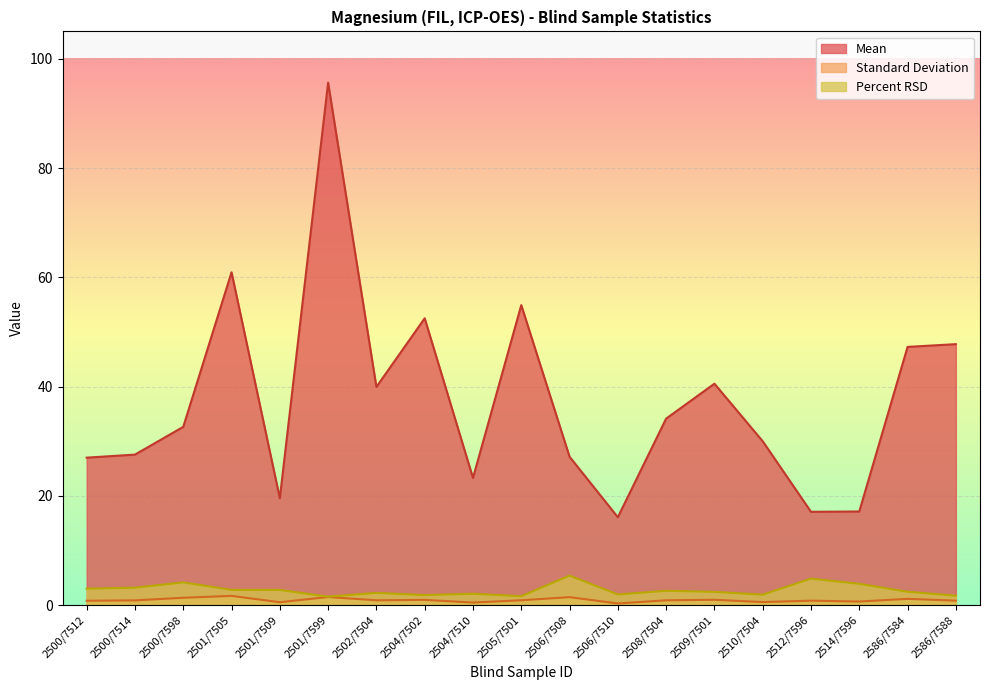

What is the greatest value displayed?

95.6